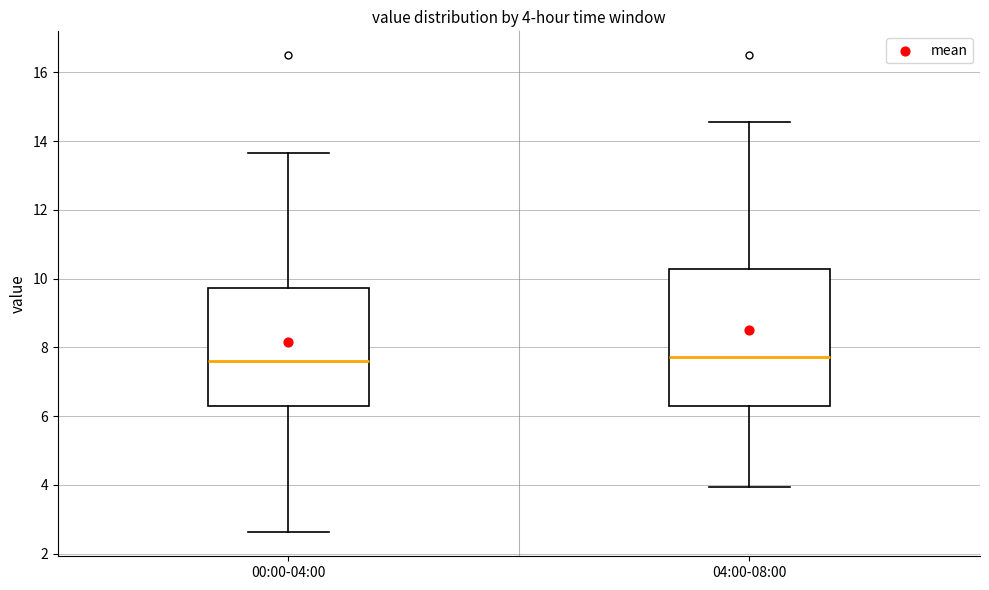

Which box is the tallest, from its lower edge to its upper edge?

04:00-08:00